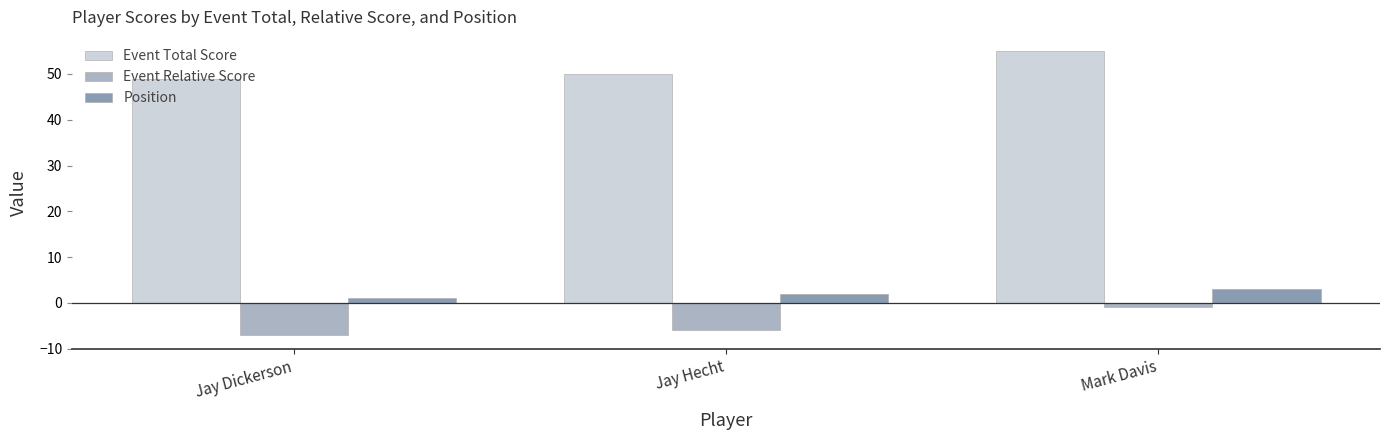

What is the total value across all series at Mark Davis?

57